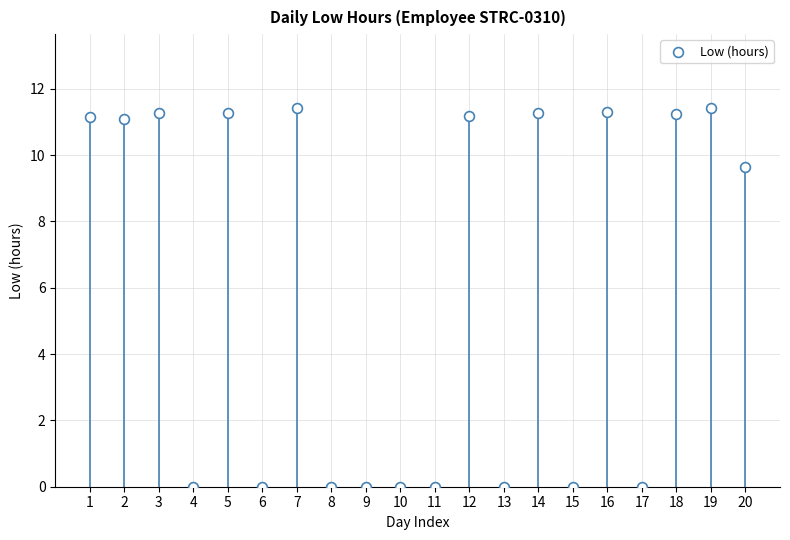

What Y value in the scatter plot is closest to 5?

9.6